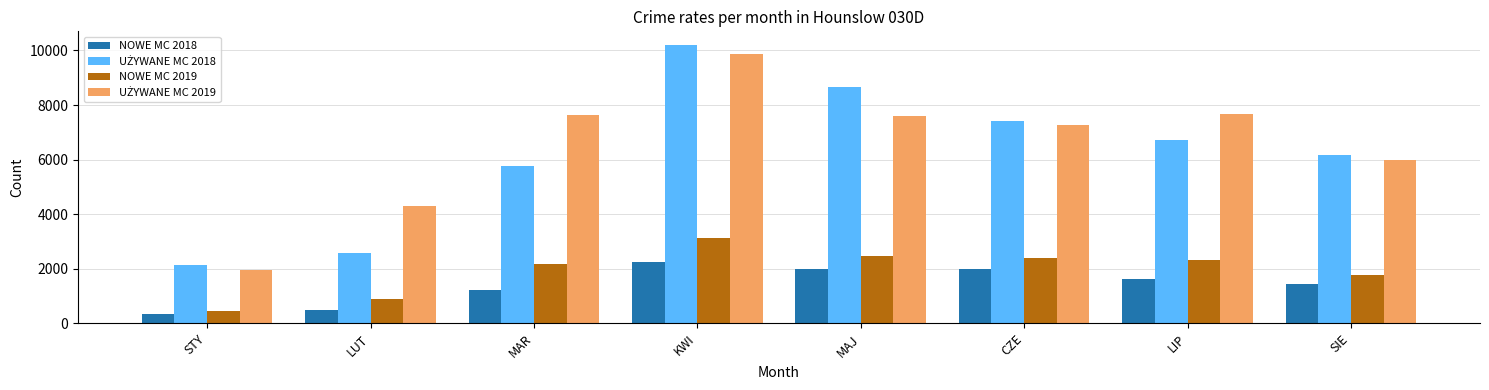

What is the average value of the NOWE MC 2019 series?

1955